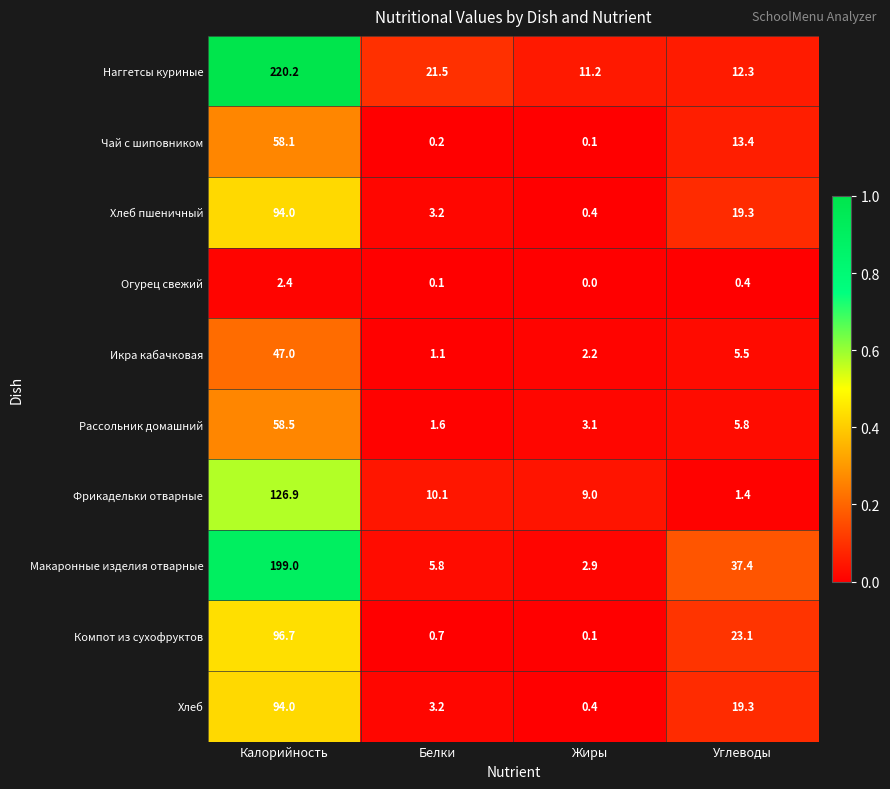

Between Калорийность and Жиры, which series saw the biggest shift?

Наггетсы куриные